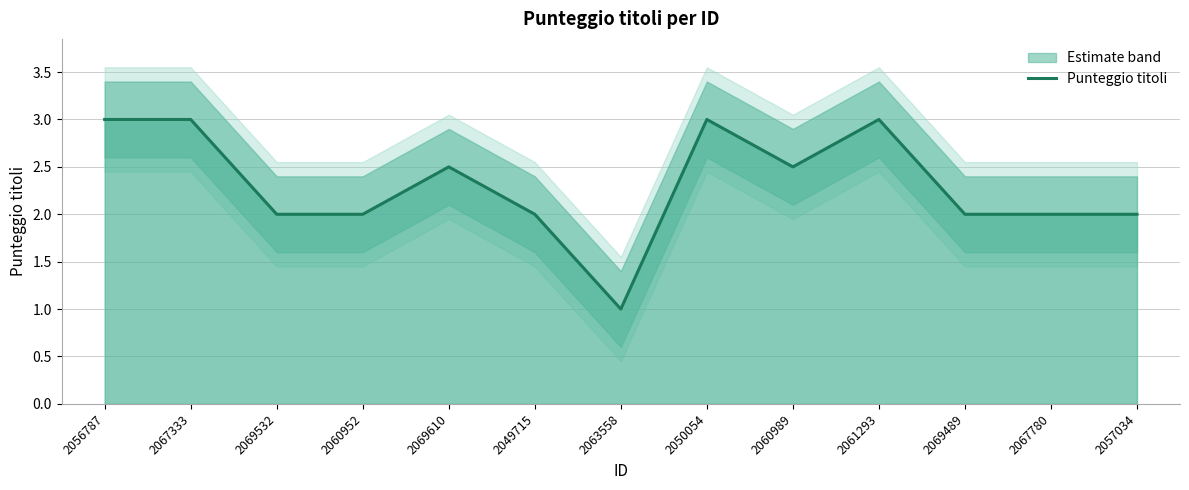

How many categories are shown in the chart?

13